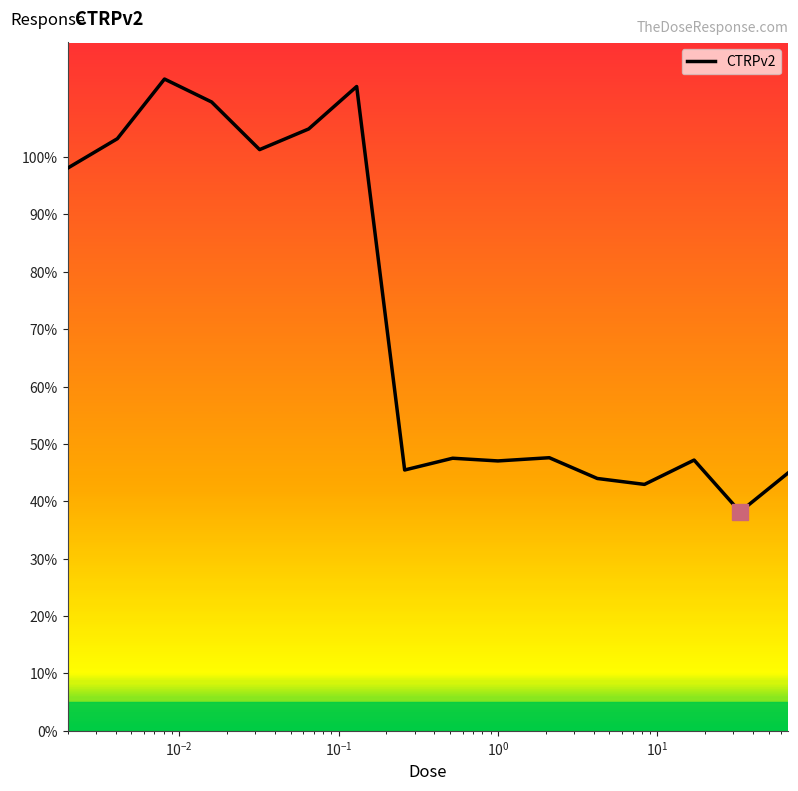

What is the smallest value displayed?

38.2